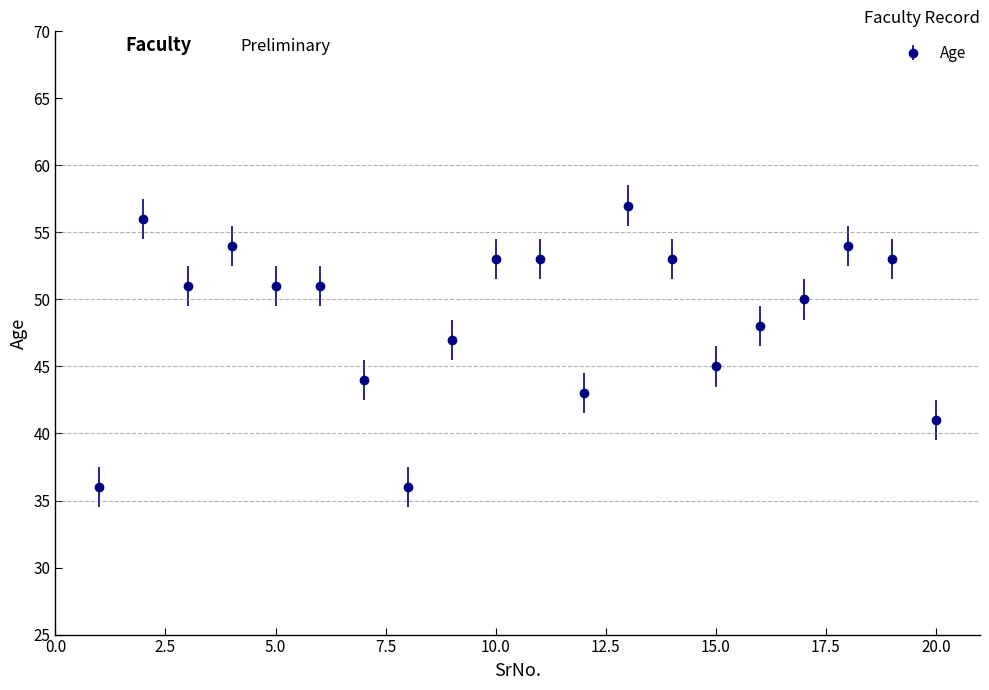

What is the sum of all values?

976